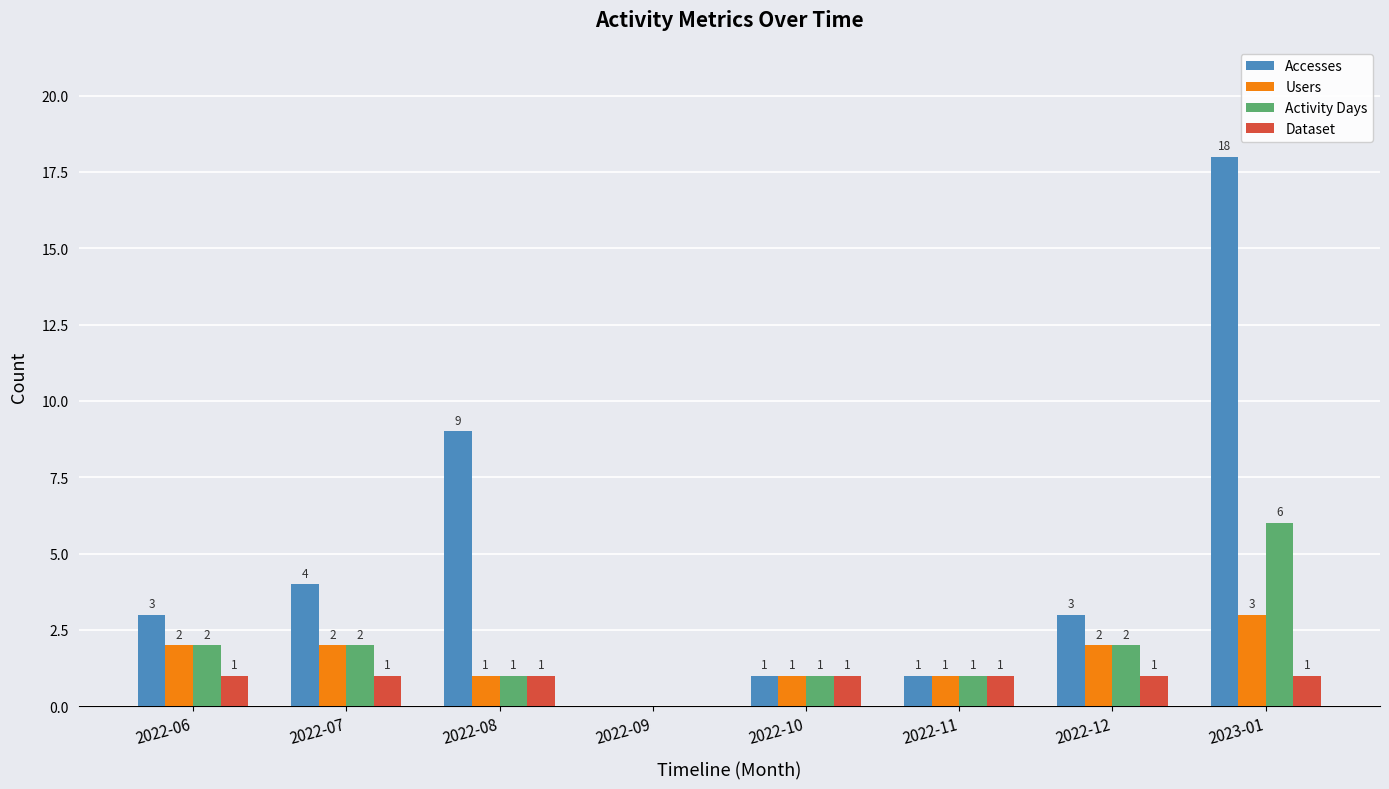

How many series are shown in this chart?

4